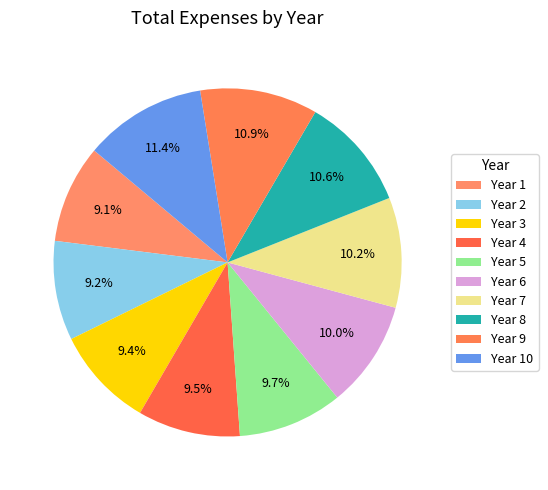

Do Year 3 and Year 5 together represent more than half of the pie?

No